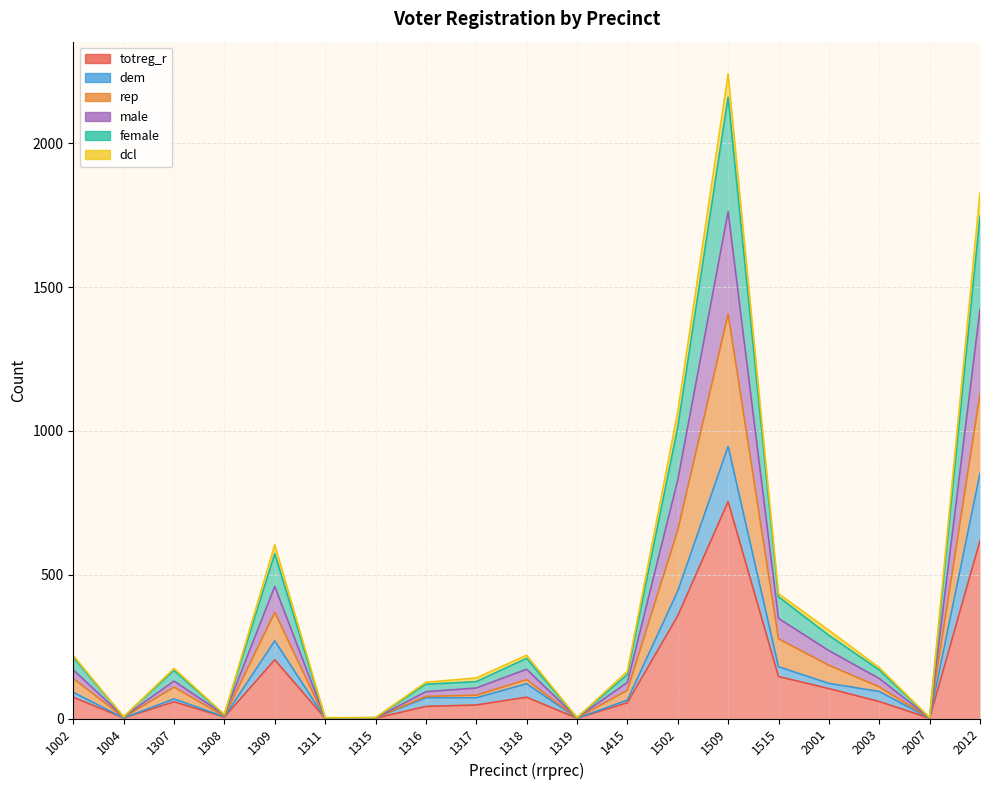

What is the value of the female point at the 5th from the left?

573